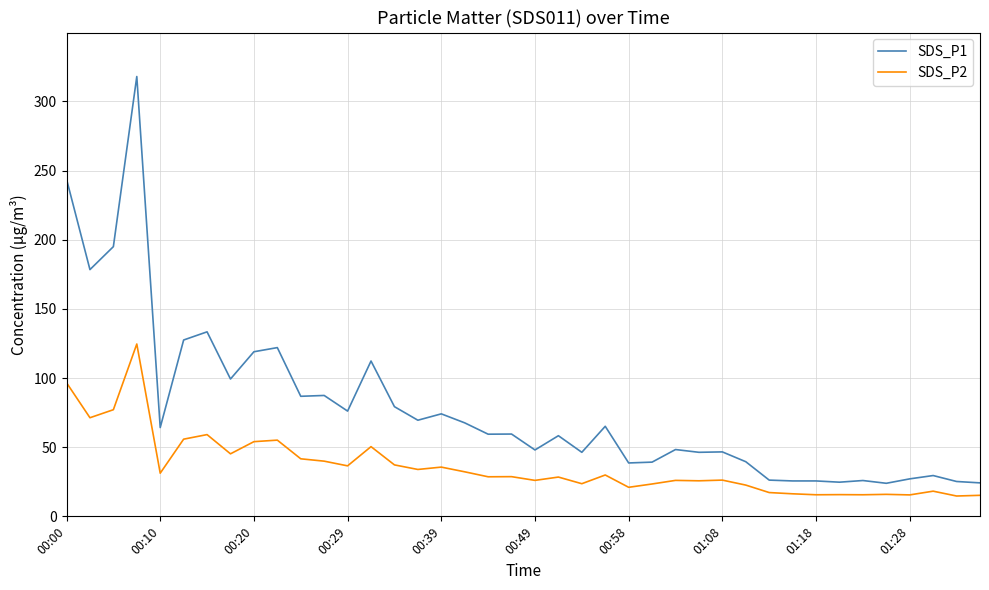

True or false: SDS_P2 and SDS_P1 cross at least once.

False